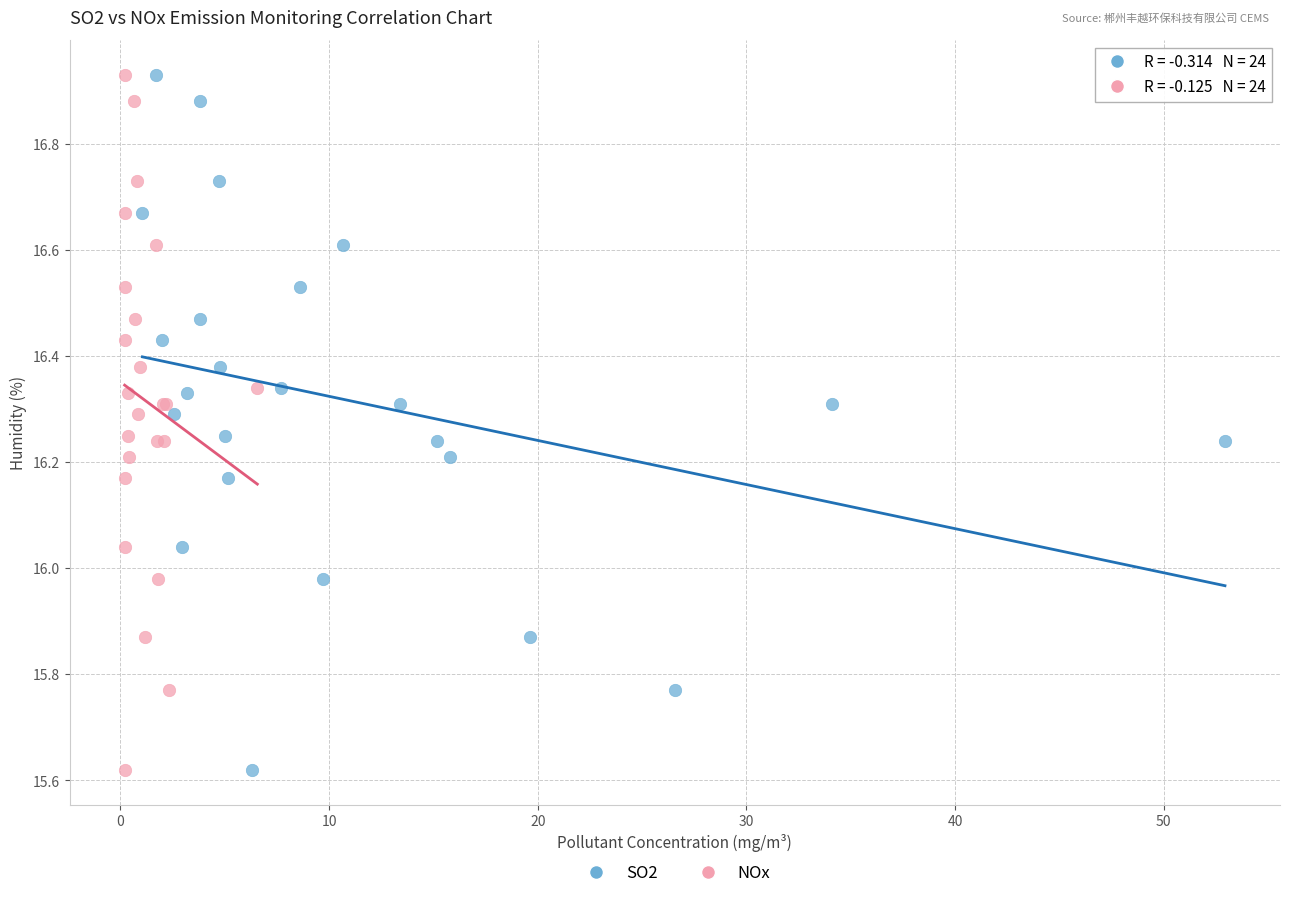

What are all the series names shown in the legend?

SO2, NOx